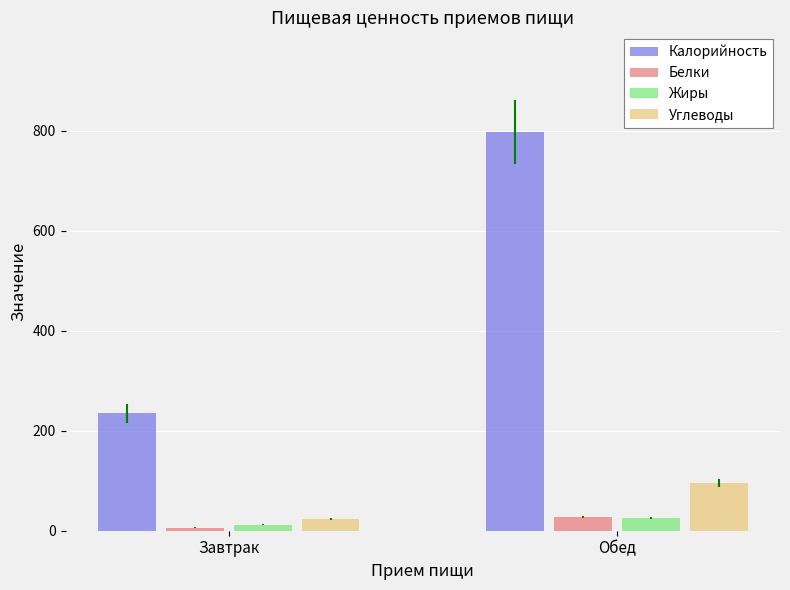

Between Завтрак and Обед, which series saw the biggest shift?

Калорийность